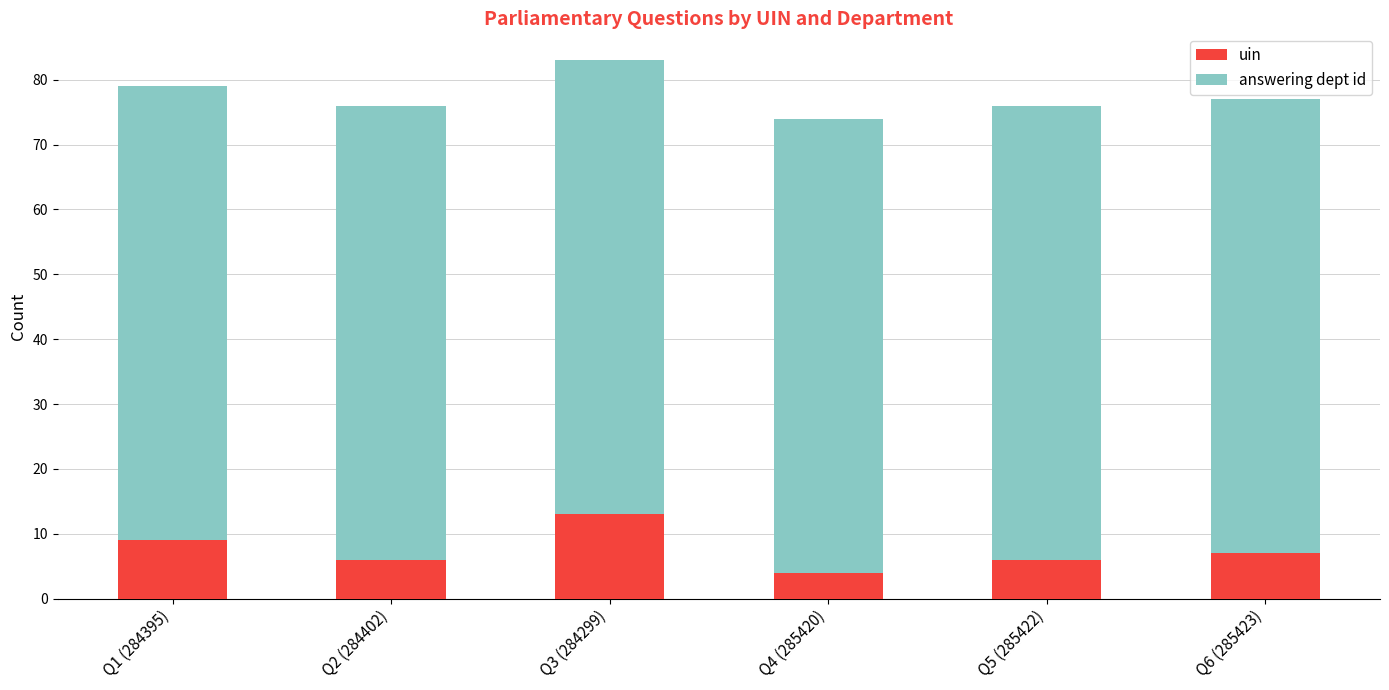

The value of uin at Q2 (284402) is 9. True or false?

False